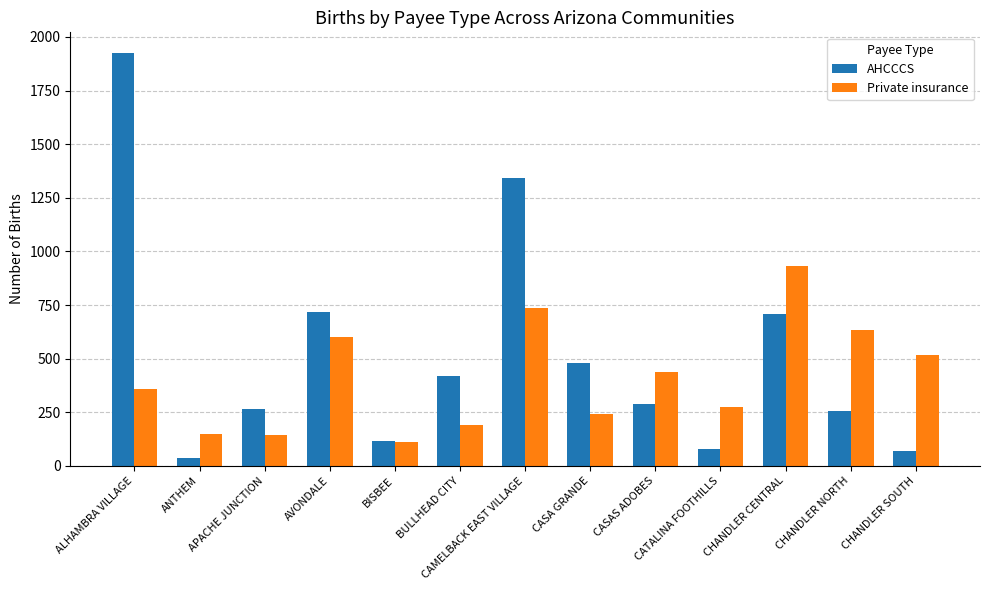

What is the label of the 3rd bar from the left?

APACHE JUNCTION